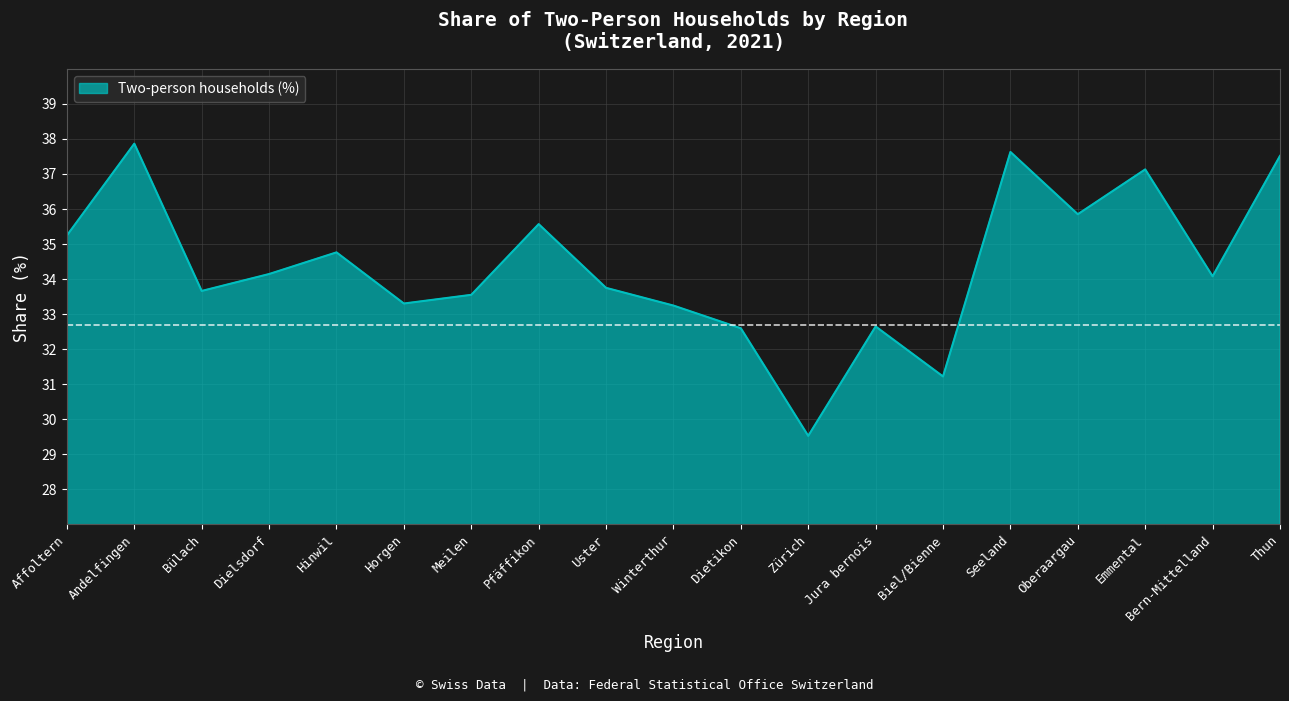

What is the maximum value shown in the chart?

37.9